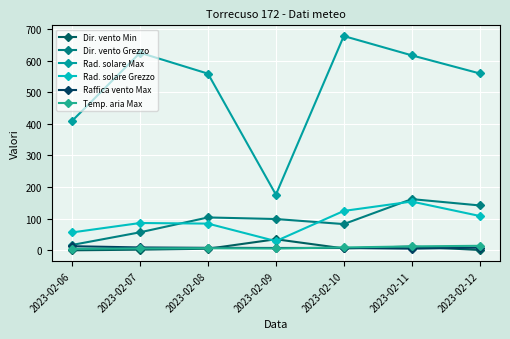

How many interior local peaks does the Dir. vento Grezzo series have?

2